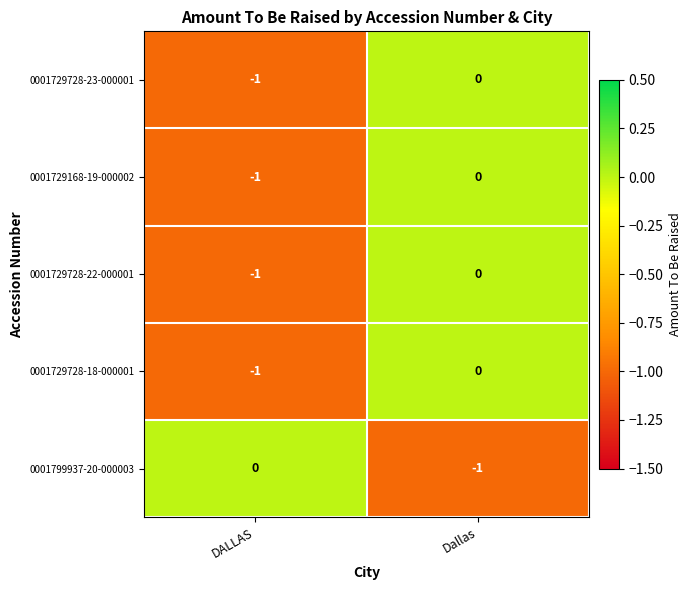

Which category has the highest value in the 0001729728-18-000001 series?

Dallas